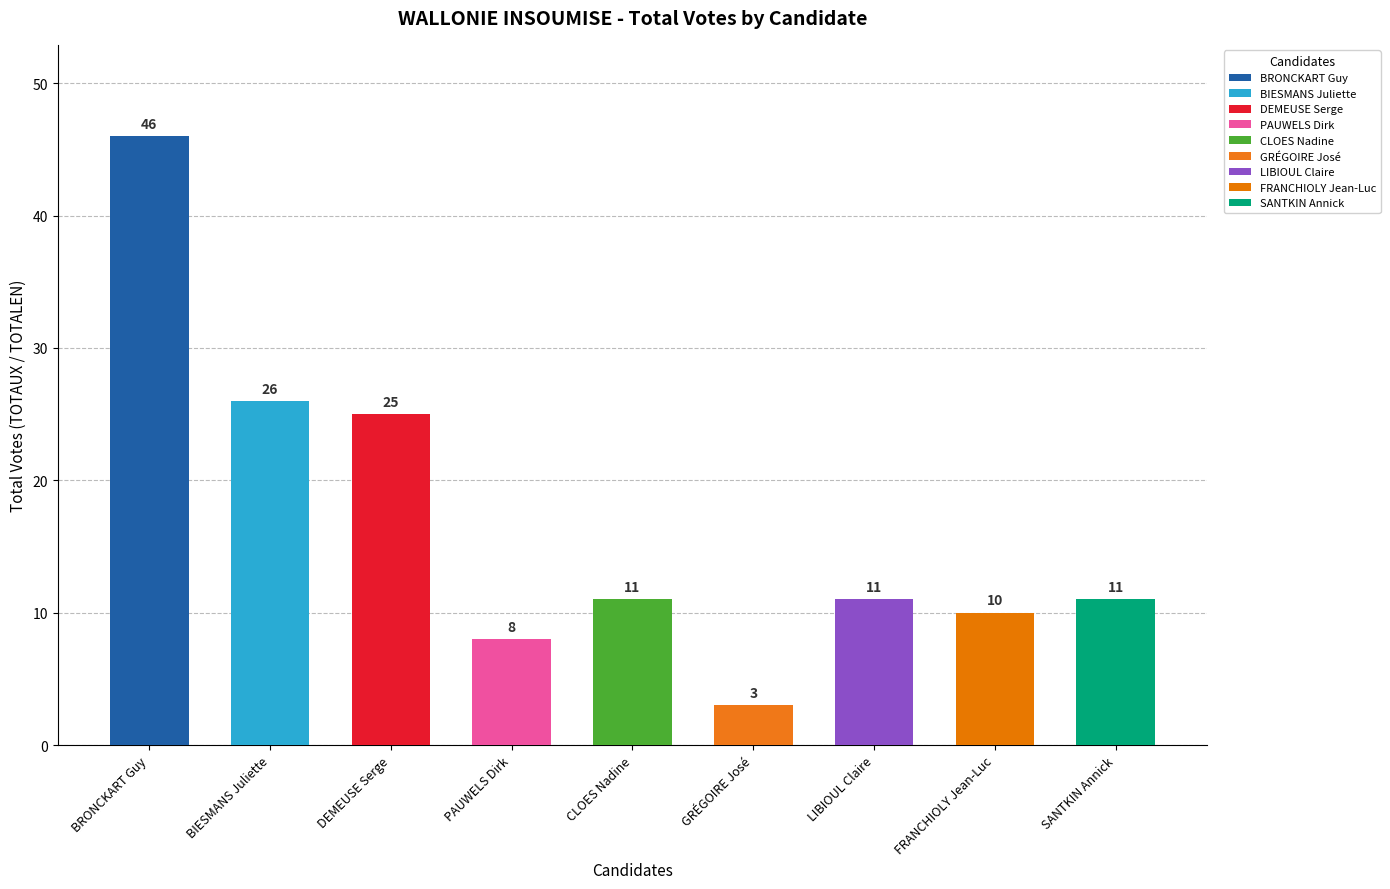

What is the approximate value at SANTKIN Annick, to the nearest 5?

10